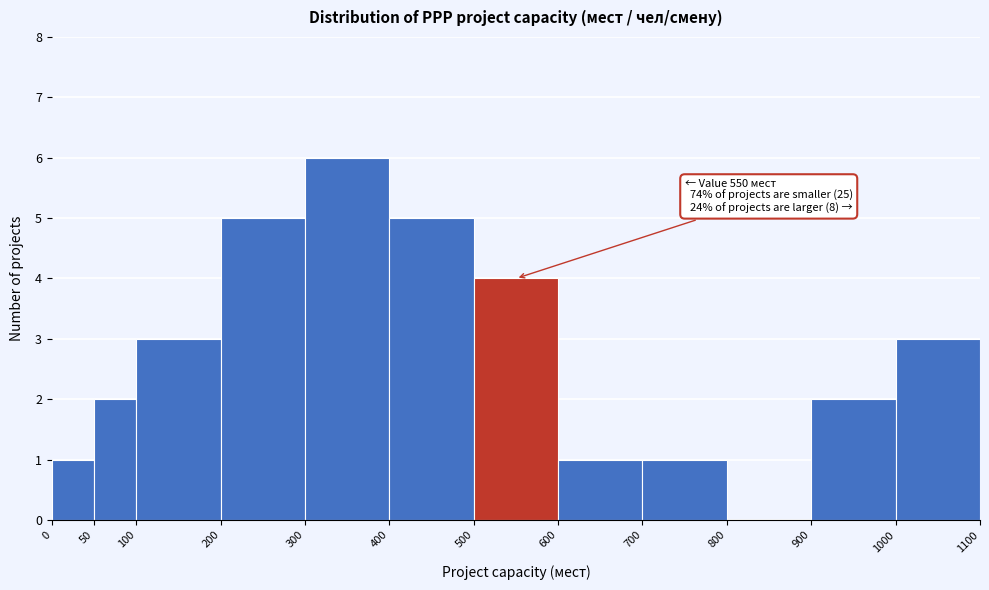

Which range on the x-axis has the tallest bar?

300 to 400